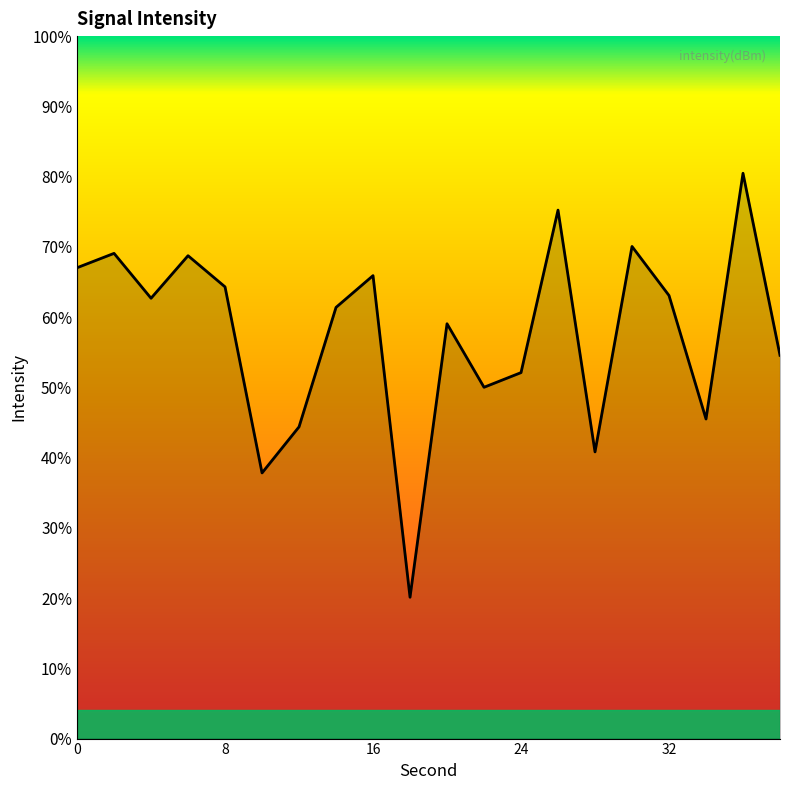

Does the chart display data point markers on the line(s)?

No